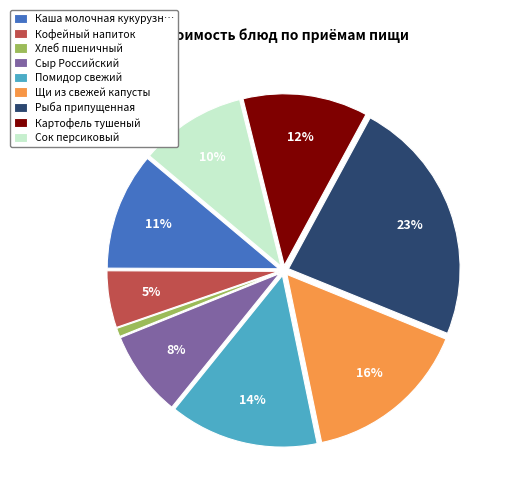

Does any single category account for the majority?

No